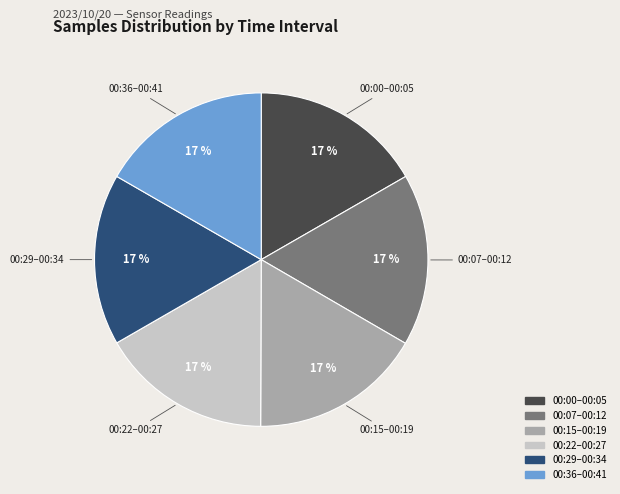

To the nearest percent, what is the average slice percentage?

17%